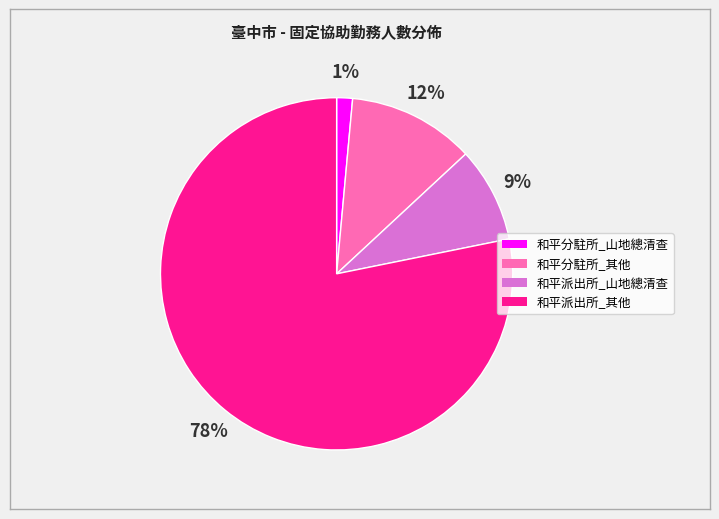

How many segments does this pie chart have?

4